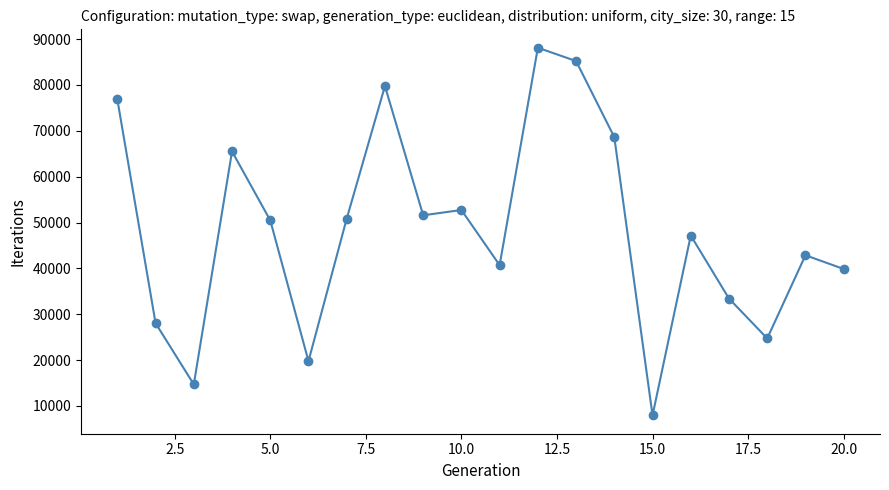

What is the difference between the maximum and second lowest values?

73425.0